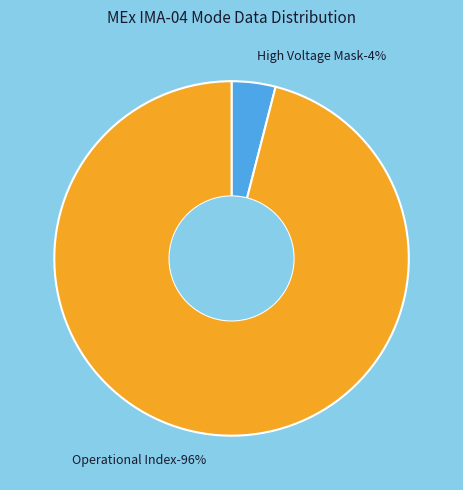

Which category has the biggest portion of the pie?

Operational Index